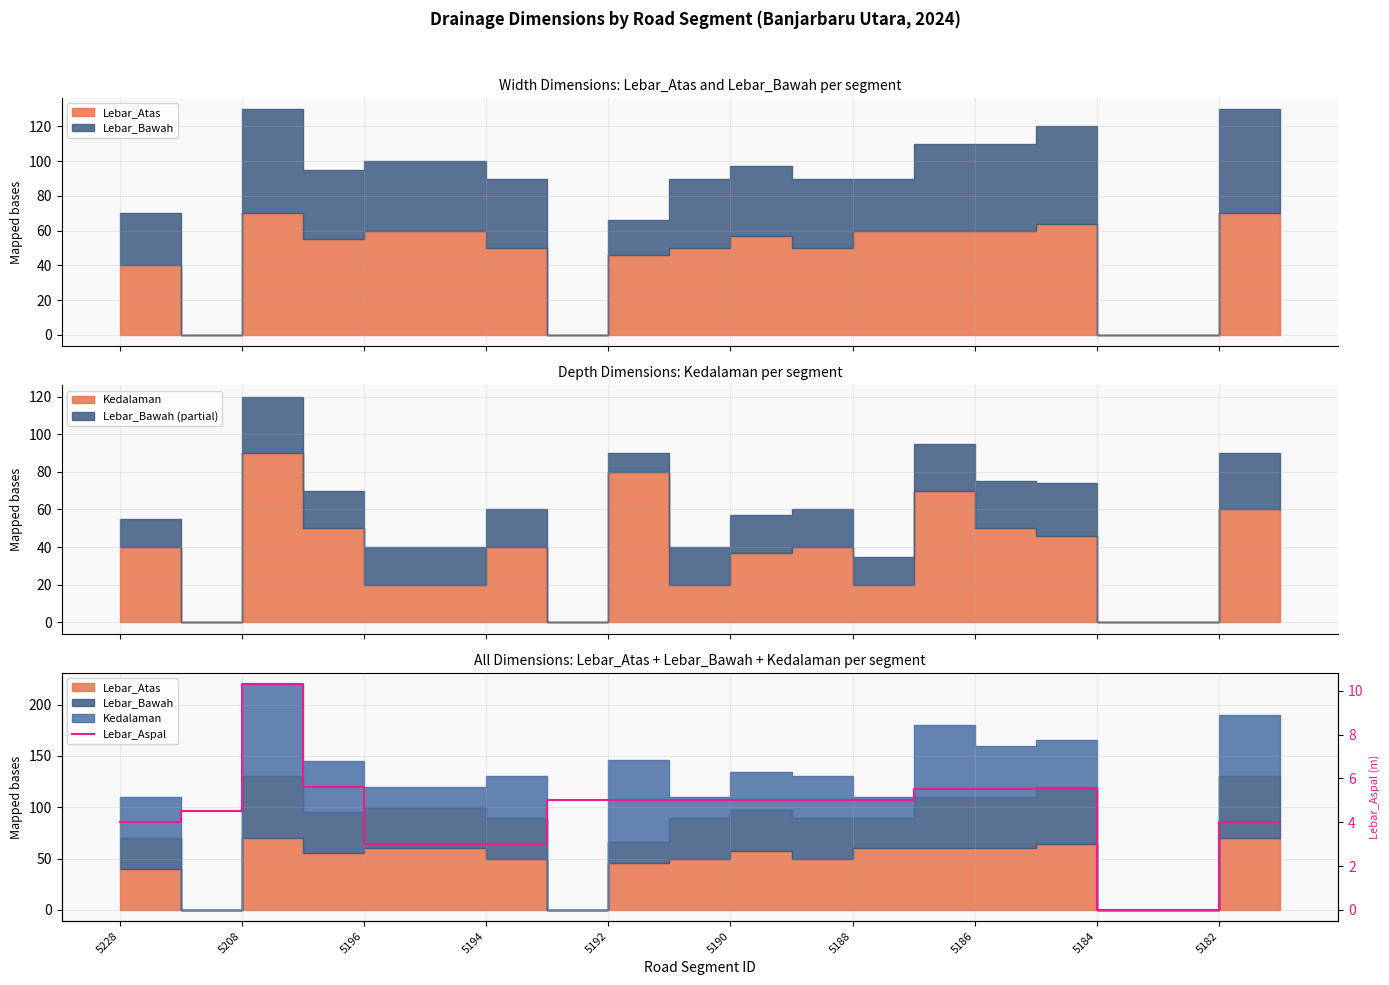

What is the value of the 16th point from the left?

5.5